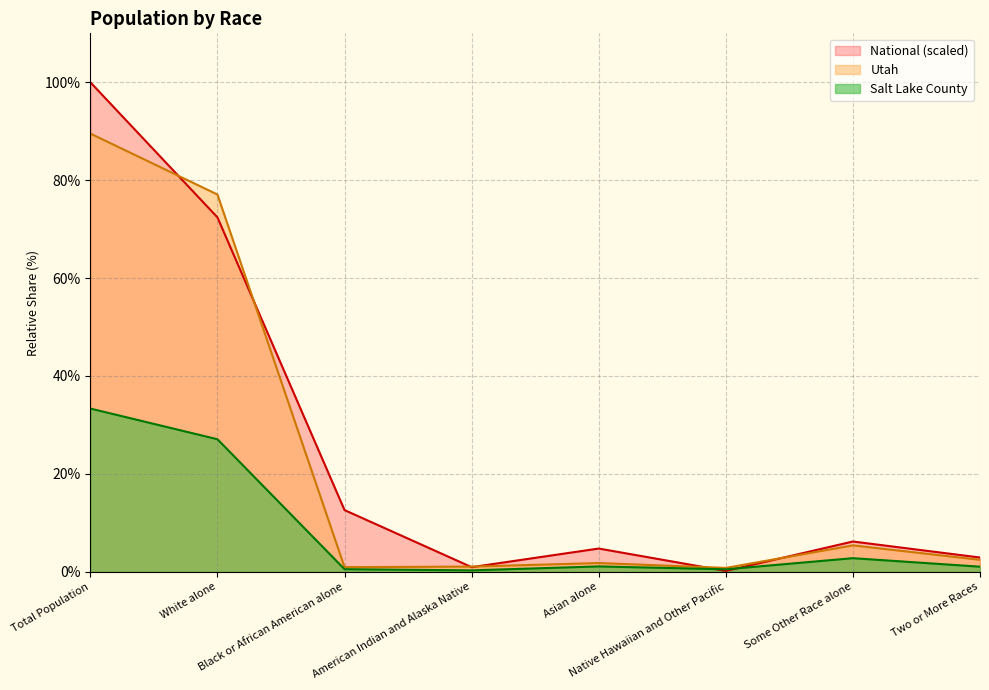

What is the label of the 7th point from the left?

Some Other Race alone